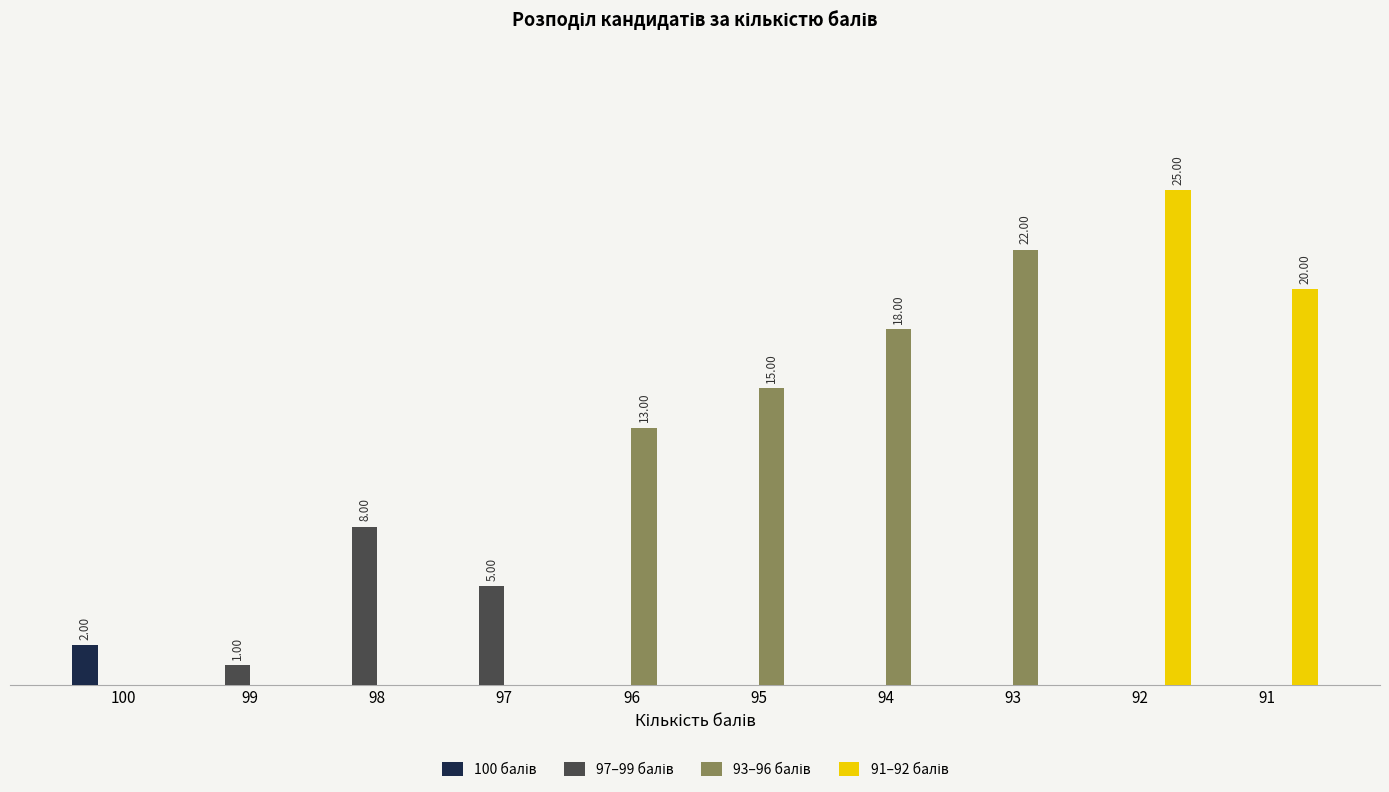

What is the difference between the 93–96 балів values at 94 and 100?

18